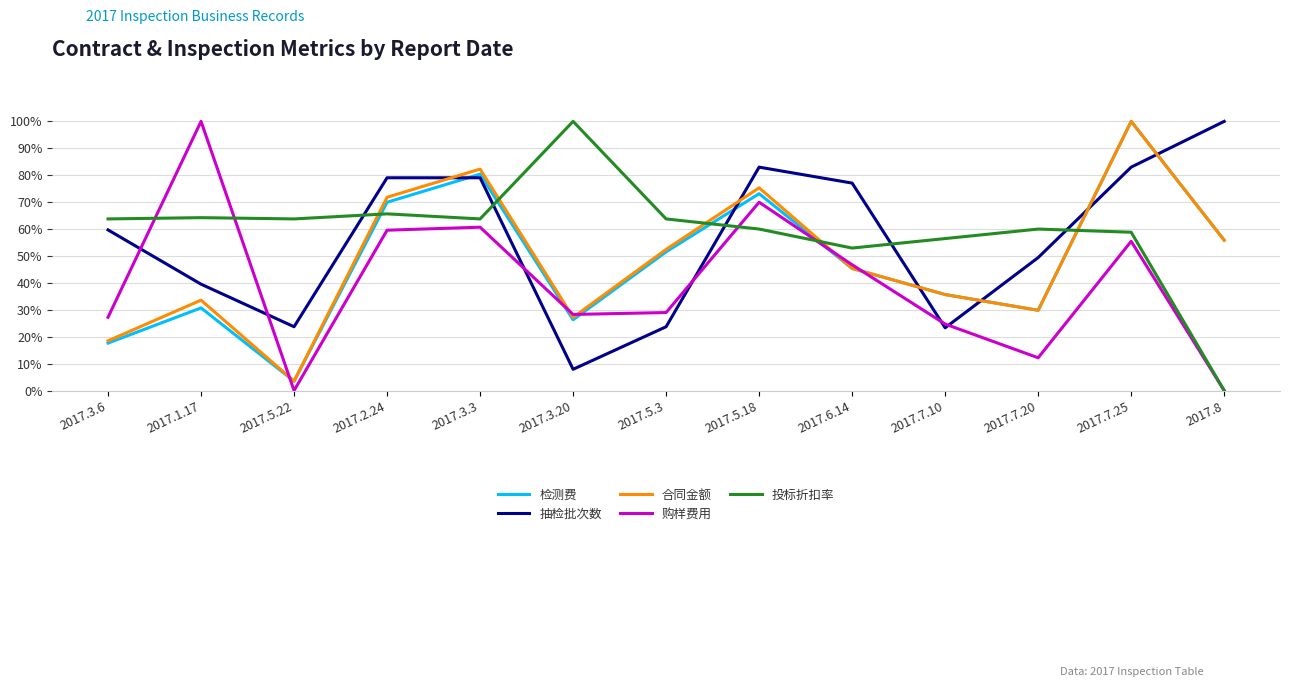

Which series ends up on top after the final intersection of 购样费用 and 投标折扣率?

投标折扣率